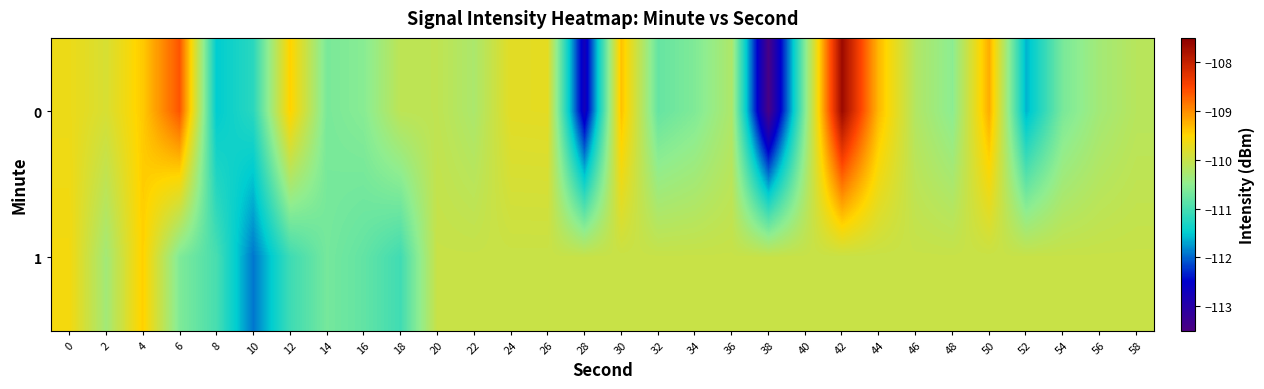

Between 20 and 36, which is larger?

20